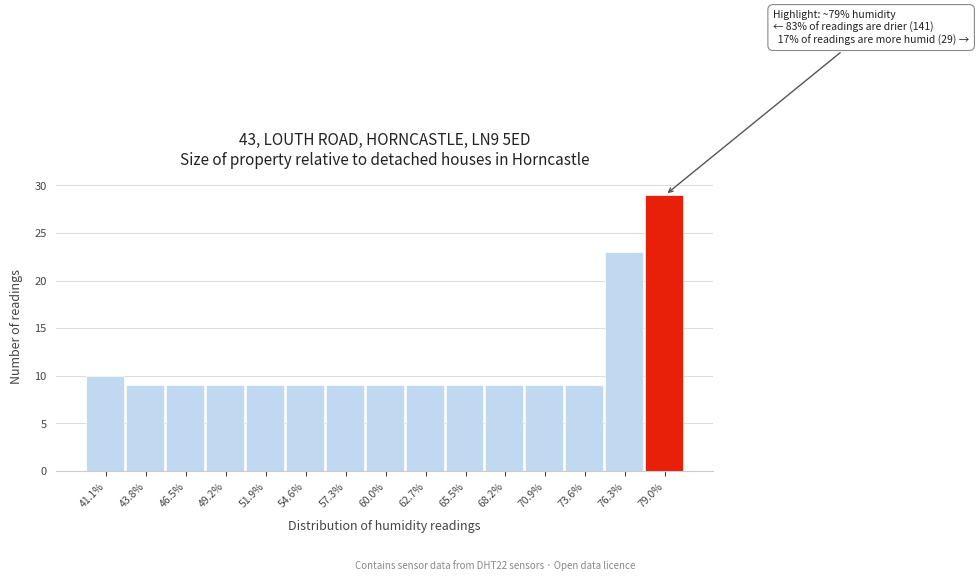

Reading right to left, list all the values displayed in this chart.

79.0%=29	76.3%=23	73.6%=9	70.9%=9	68.2%=9	65.5%=9	62.7%=9	60.0%=9	57.3%=9	54.6%=9	51.9%=9	49.2%=9	46.5%=9	43.8%=9	41.1%=10